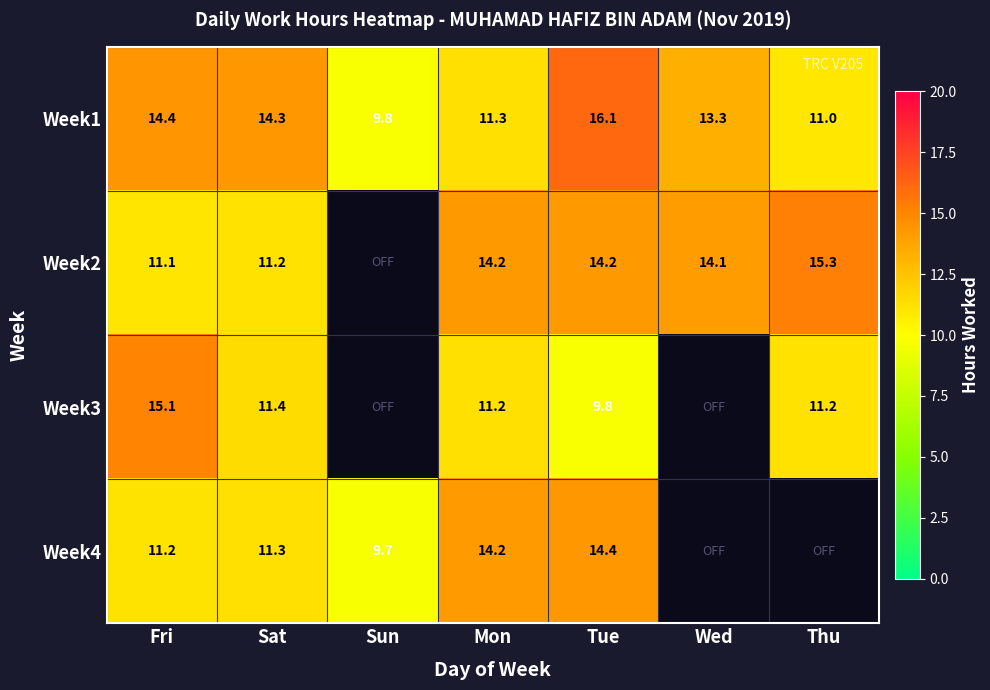

What is the difference between the highest and lowest values at Sat?

3.1